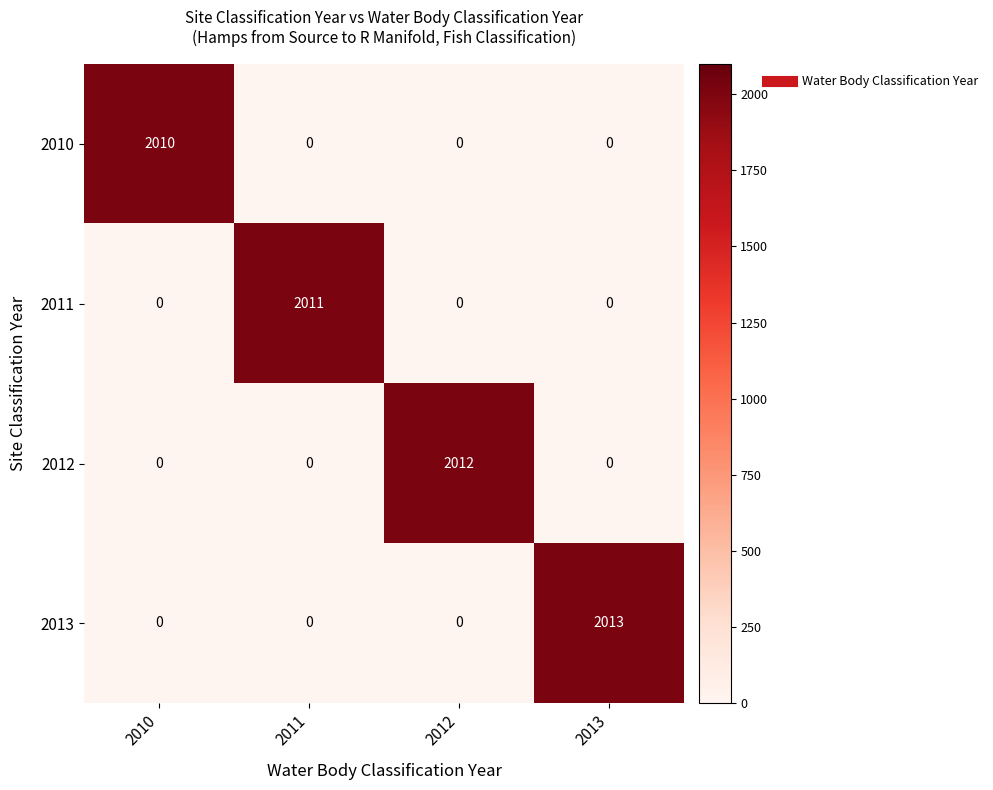

What is the difference between the highest and lowest values at 2011?

2011